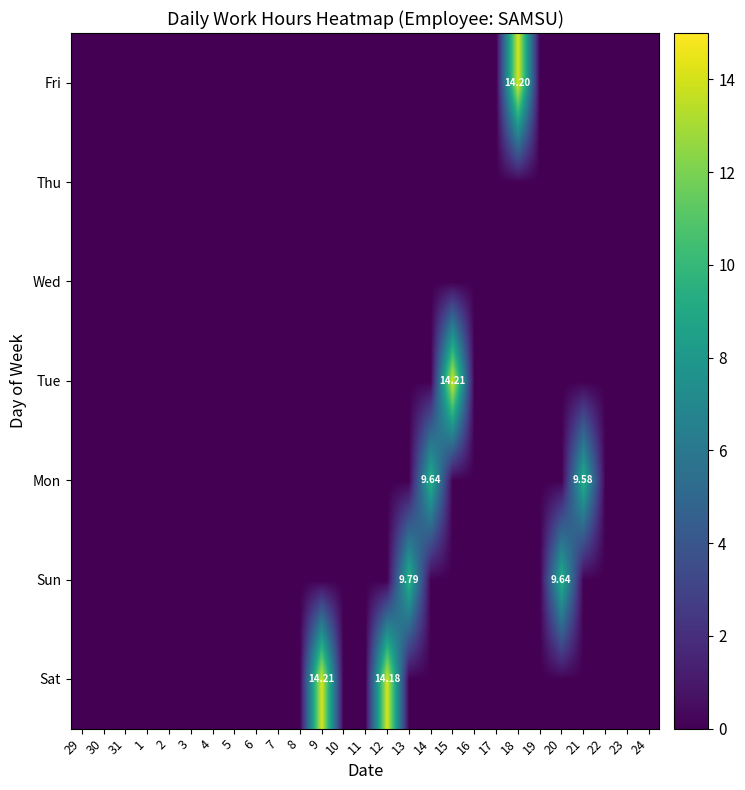

Is the value of Fri at 7 greater than the value of Sun at 20?

No